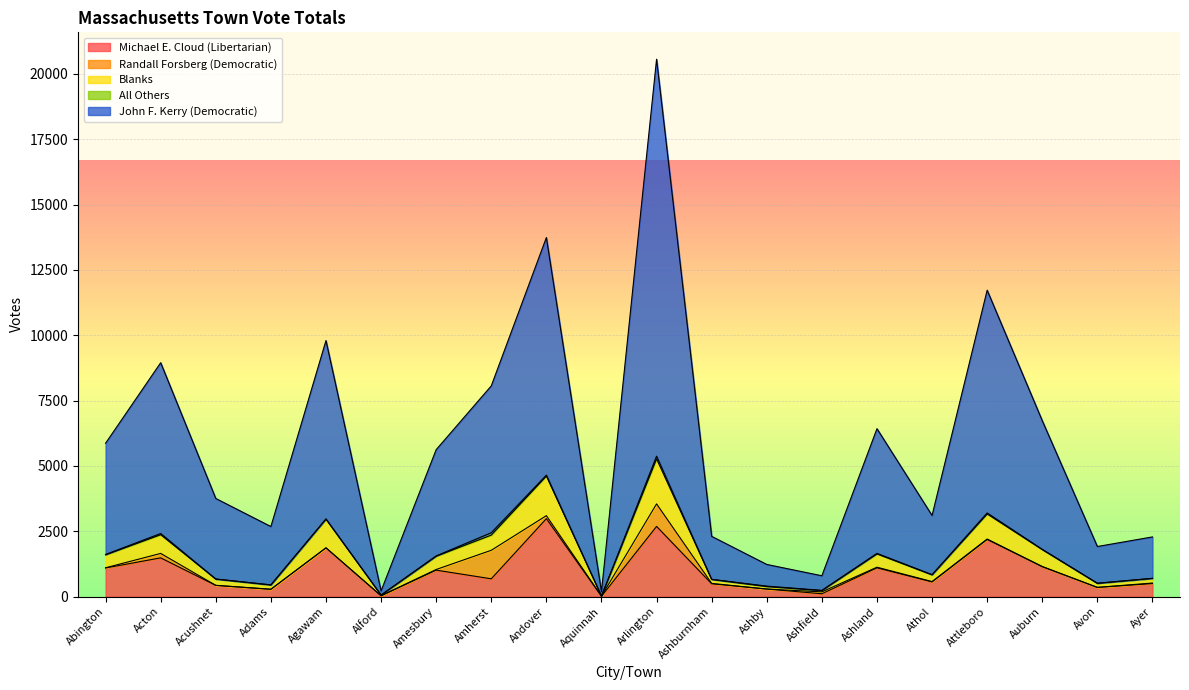

What position from the right is Athol?

5